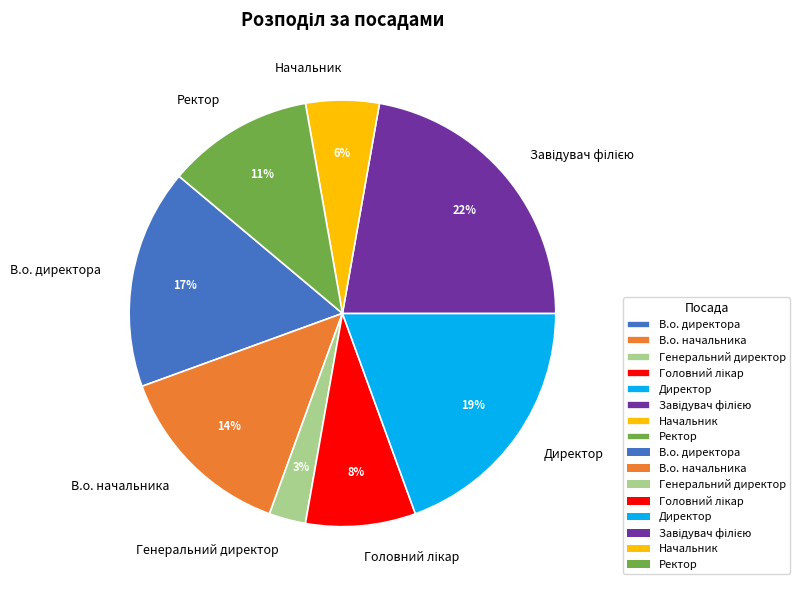

Which has a higher value, В.о. начальника or Начальник?

В.о. начальника